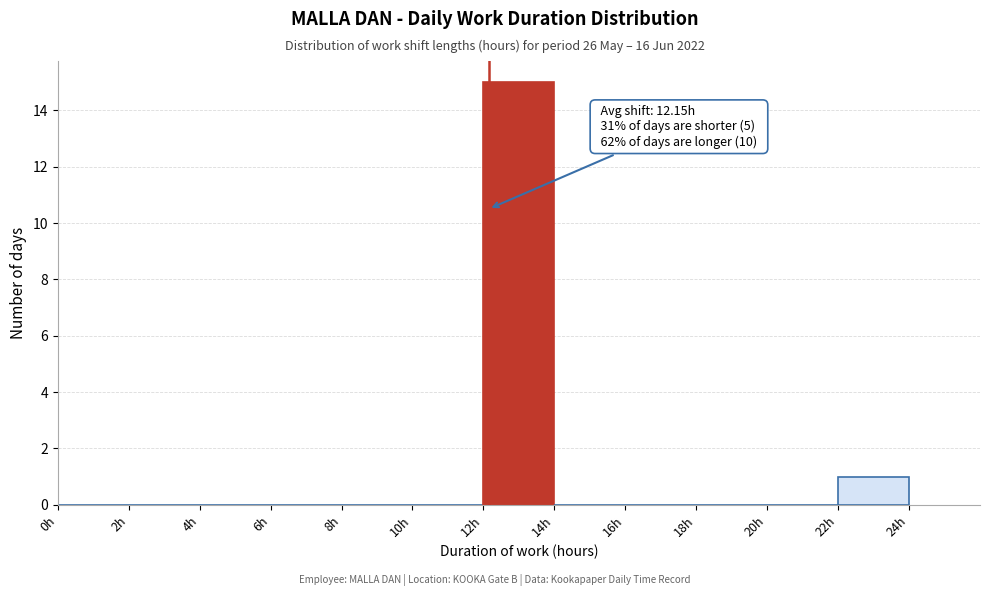

Over which range of the x-axis is the bar tallest?

12 to 14